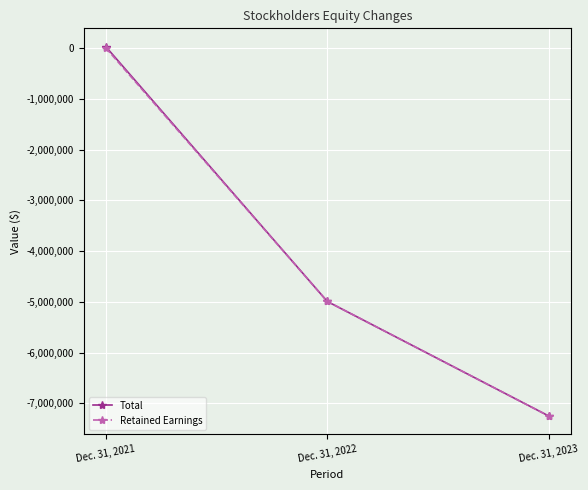

At which category is the sum across all series the highest?

Dec. 31, 2021